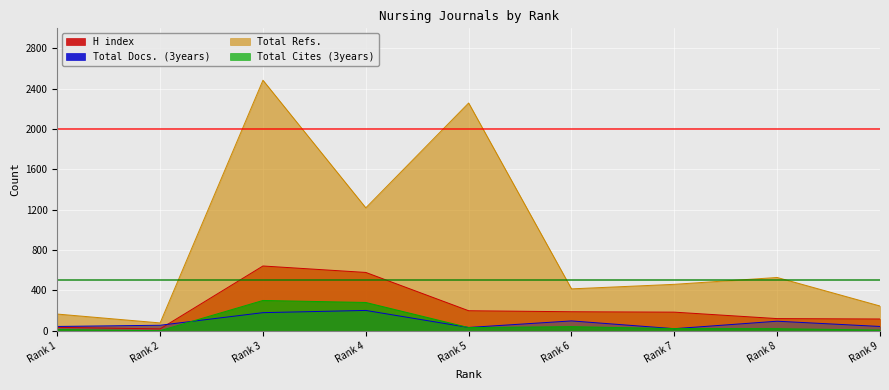

What are all the series names shown in the legend?

H index, Total Docs. (3years), Total Refs., Total Cites (3years)